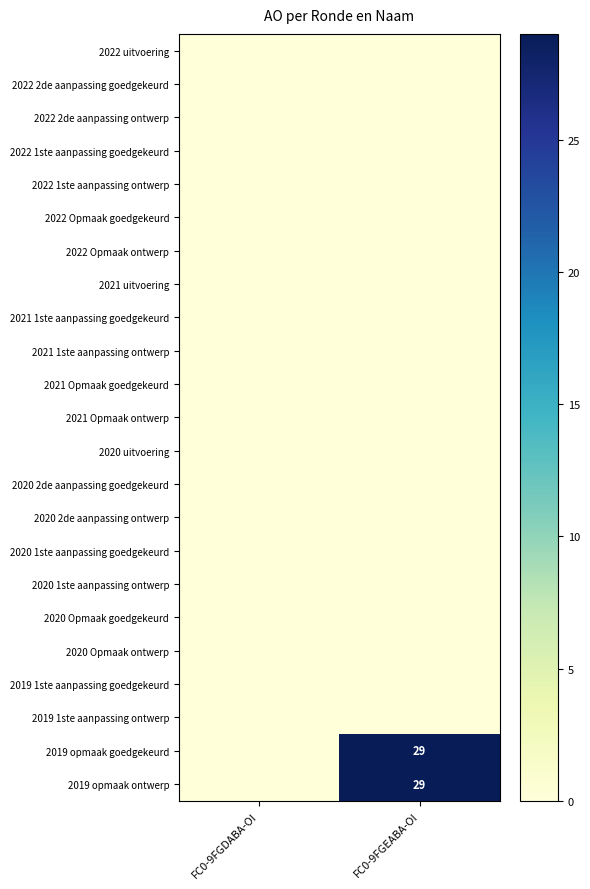

Which series has the largest total across all categories?

2019 opmaak goedgekeurd